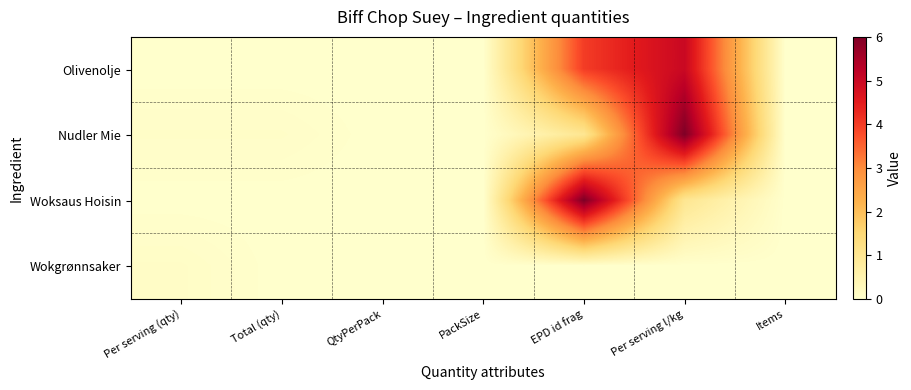

At which category is the sum across all series the highest?

Per serving l/kg